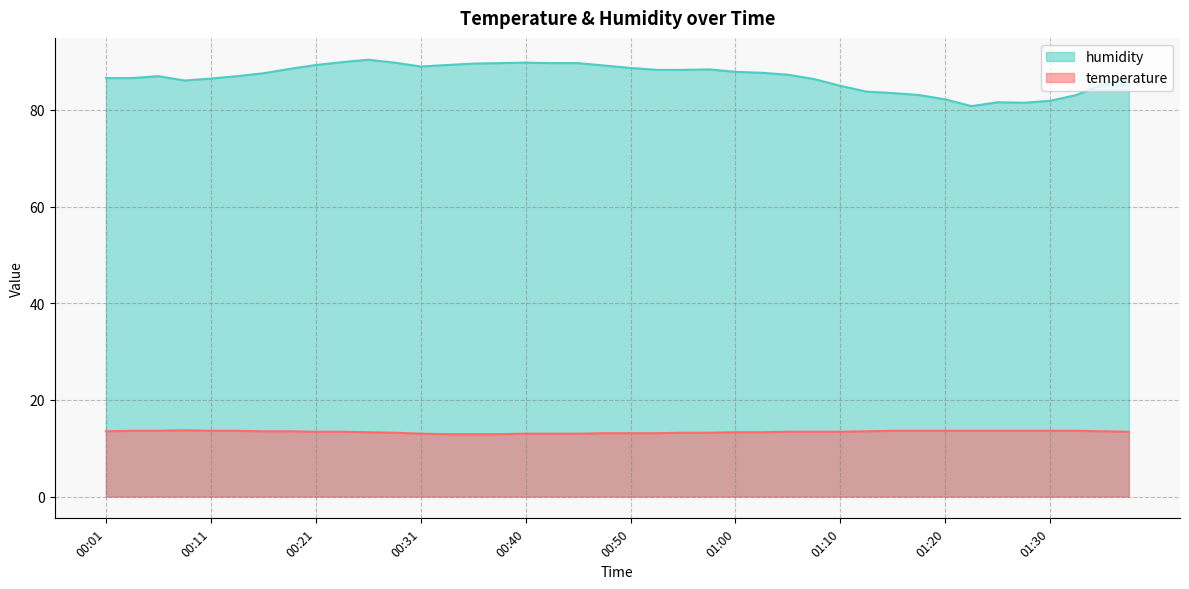

What is the label of the 35th point from the left?

01:25